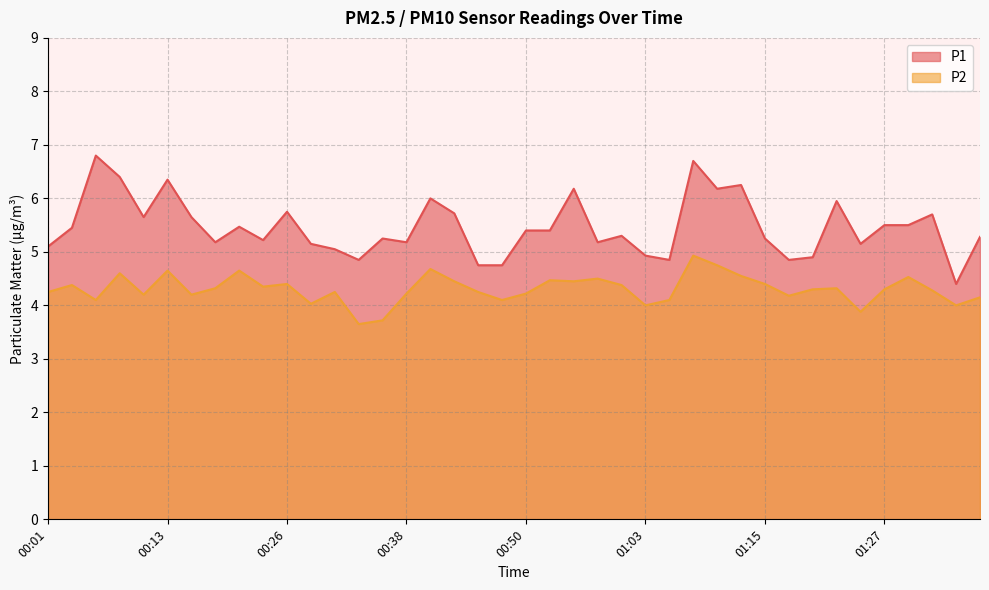

Rank the series by their maximum value, from lowest to highest.

P2, P1